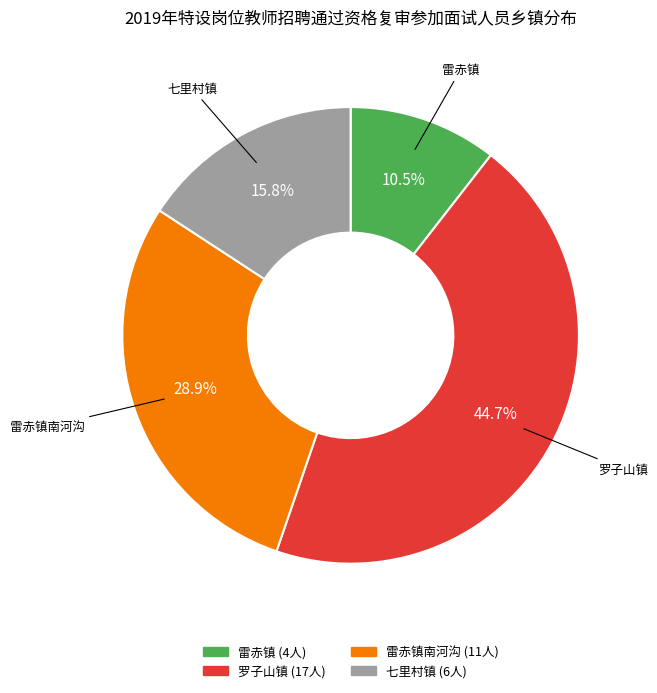

Does any single category account for the majority?

No